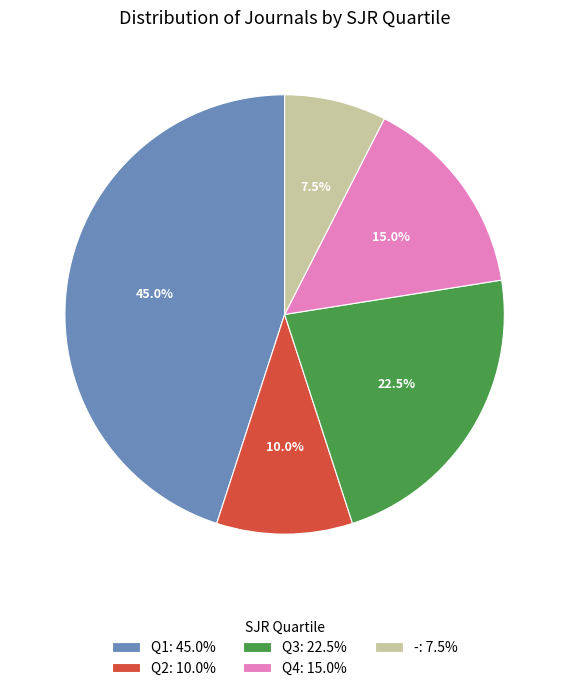

Combined, do Q3: 22.5% and -: 7.5% account for over 50%?

No